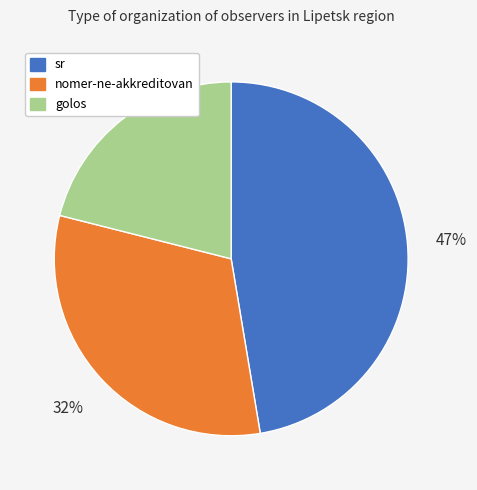

To the nearest percent, what is the combined percentage of nomer-ne-akkreditovan and golos?

53%